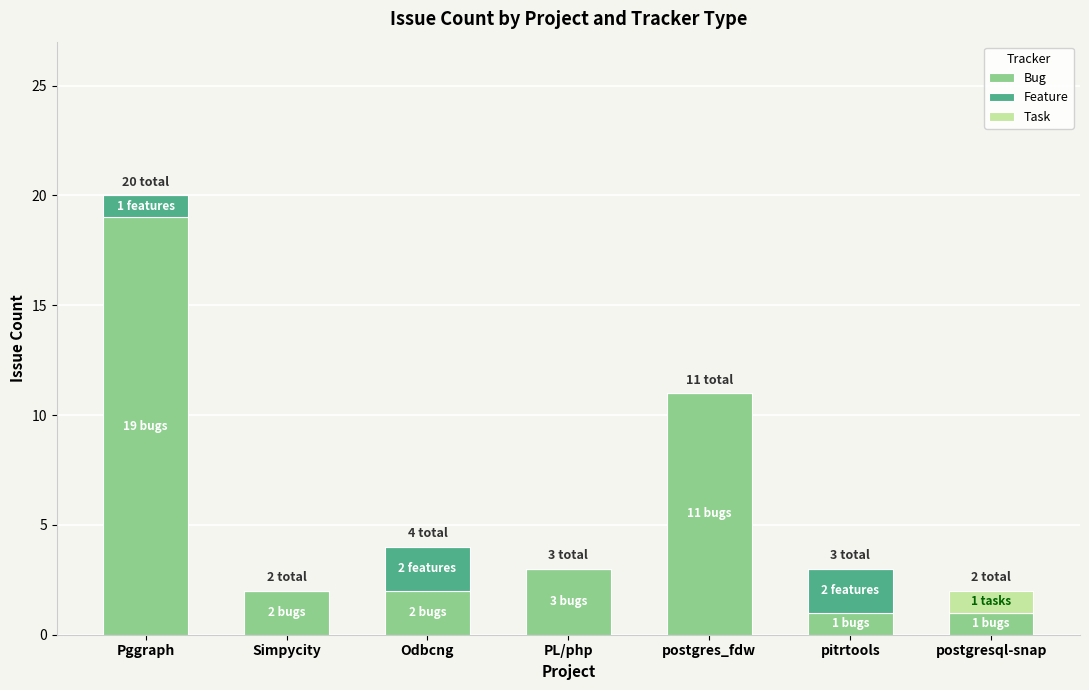

True or false: Bug has a value of 5 at Pggraph.

False